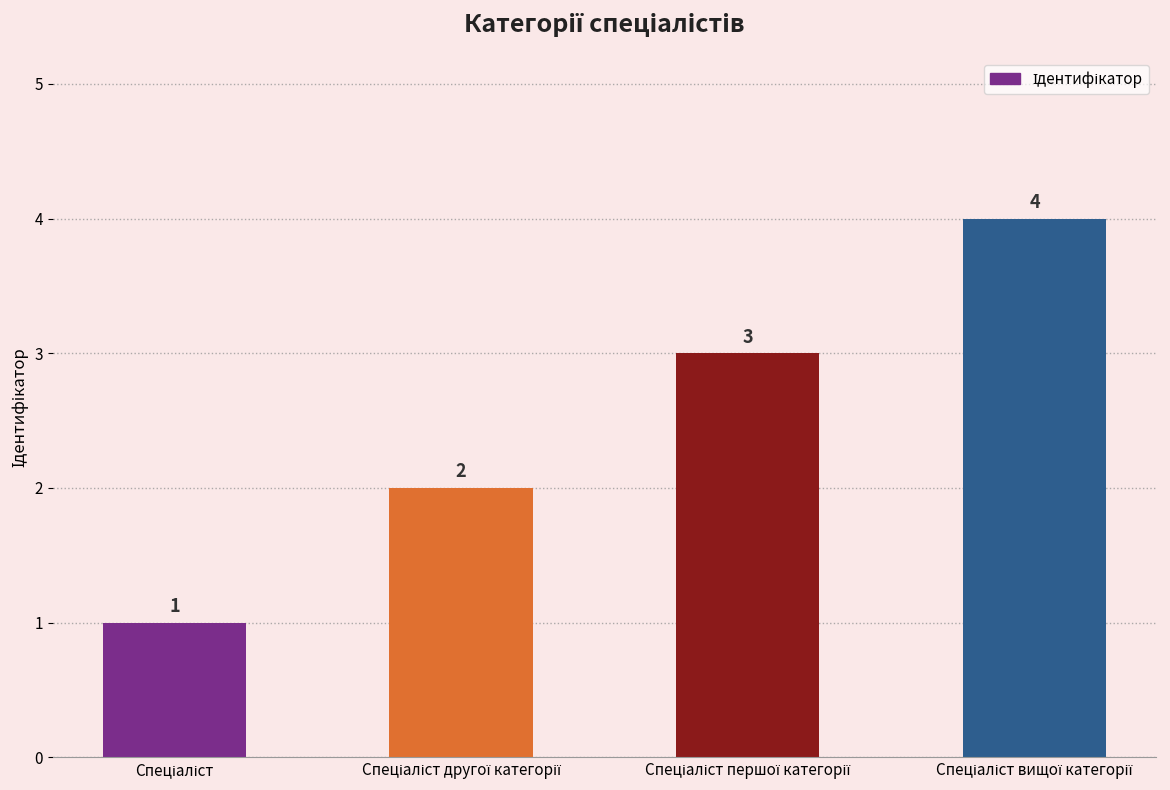

Does the chart contain any negative values?

No